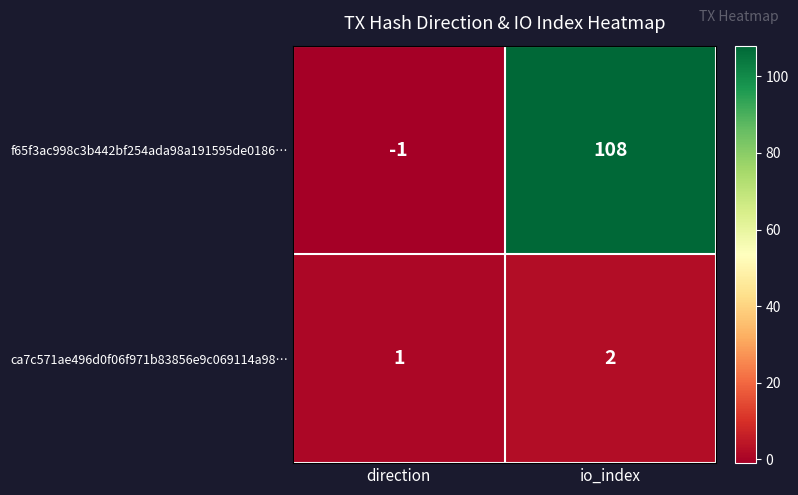

What is the sum of all ca7c571ae496d0f06f971b83856e9c069114a98… values?

3